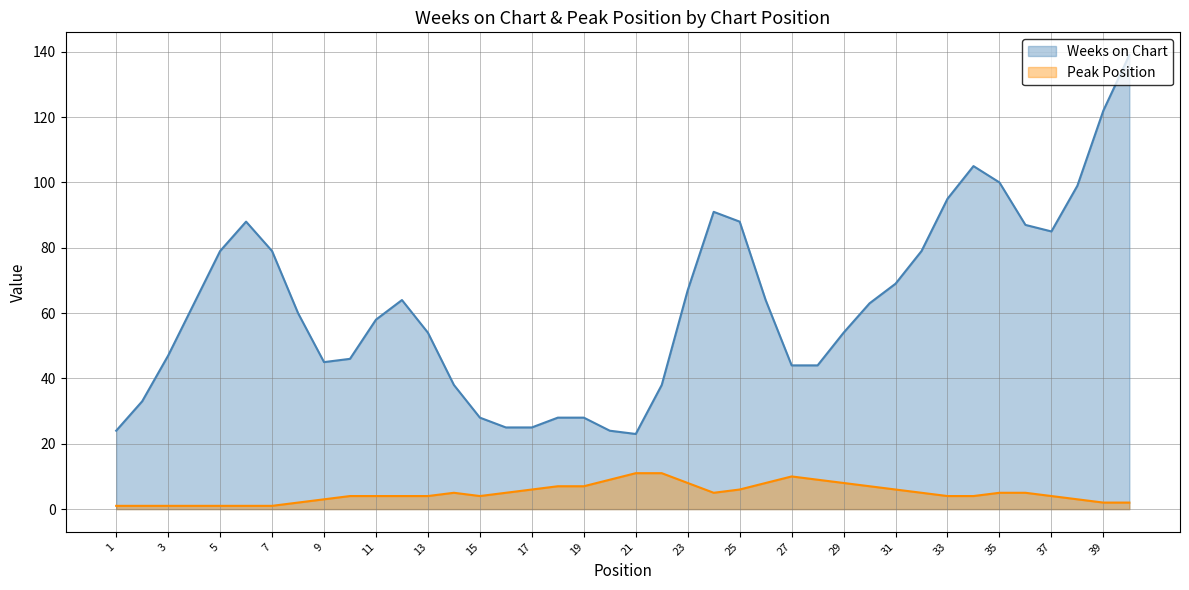

Read the Peak Position value at 35, to the nearest 5.

5